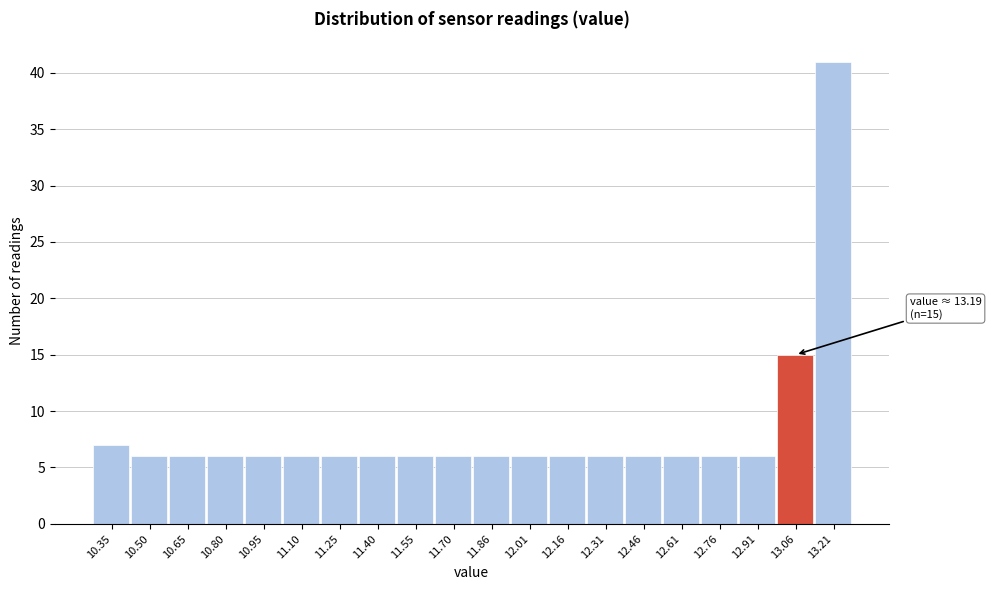

Reading left to right, what are all the values shown in this chart?

10.35=7	10.50=6	10.65=6	10.80=6	10.95=6	11.10=6	11.25=6	11.40=6	11.55=6	11.70=6	11.86=6	12.01=6	12.16=6	12.31=6	12.46=6	12.61=6	12.76=6	12.91=6	13.06=15	13.21=41